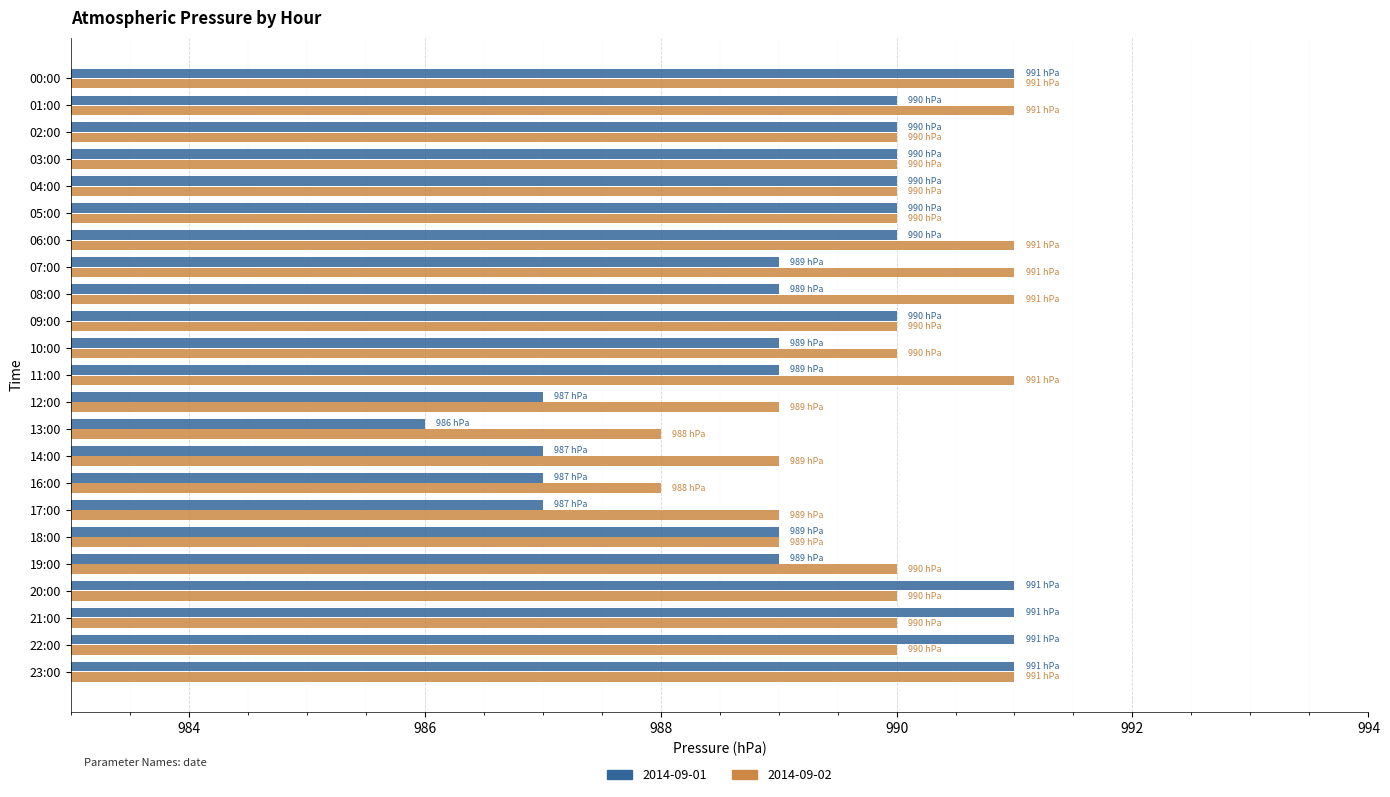

What is the greatest value displayed?

991